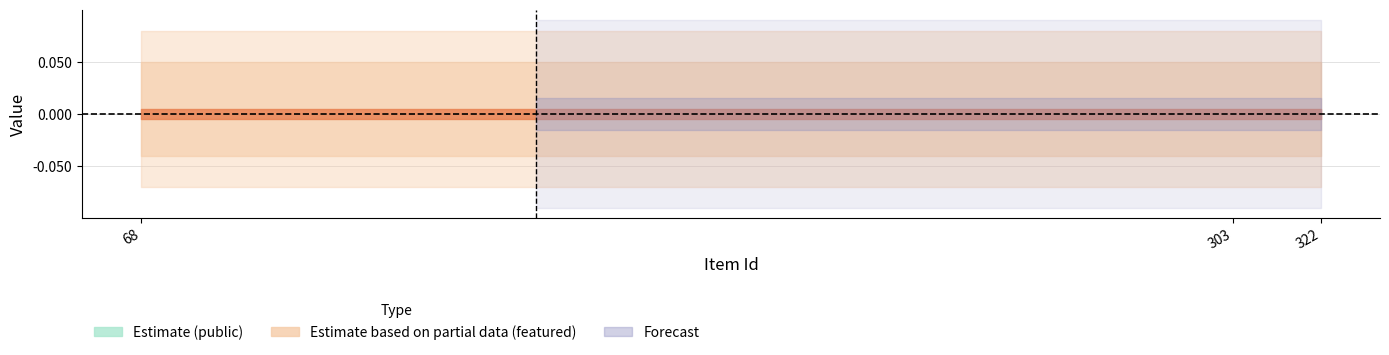

What is the sum of the public values at 303 and 68?

2